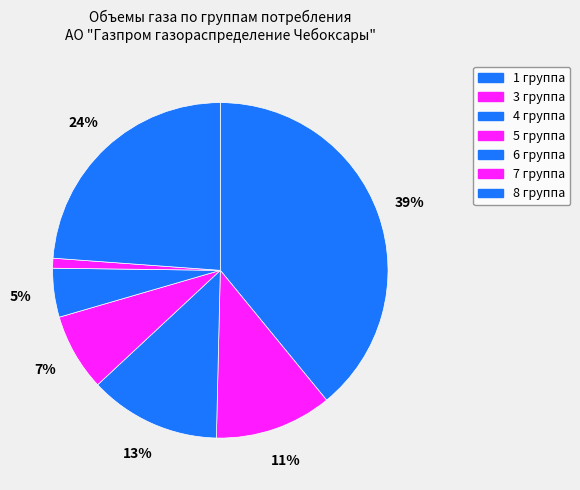

What is the ratio of the value at 4 группа to the value at 6 группа?

2.7